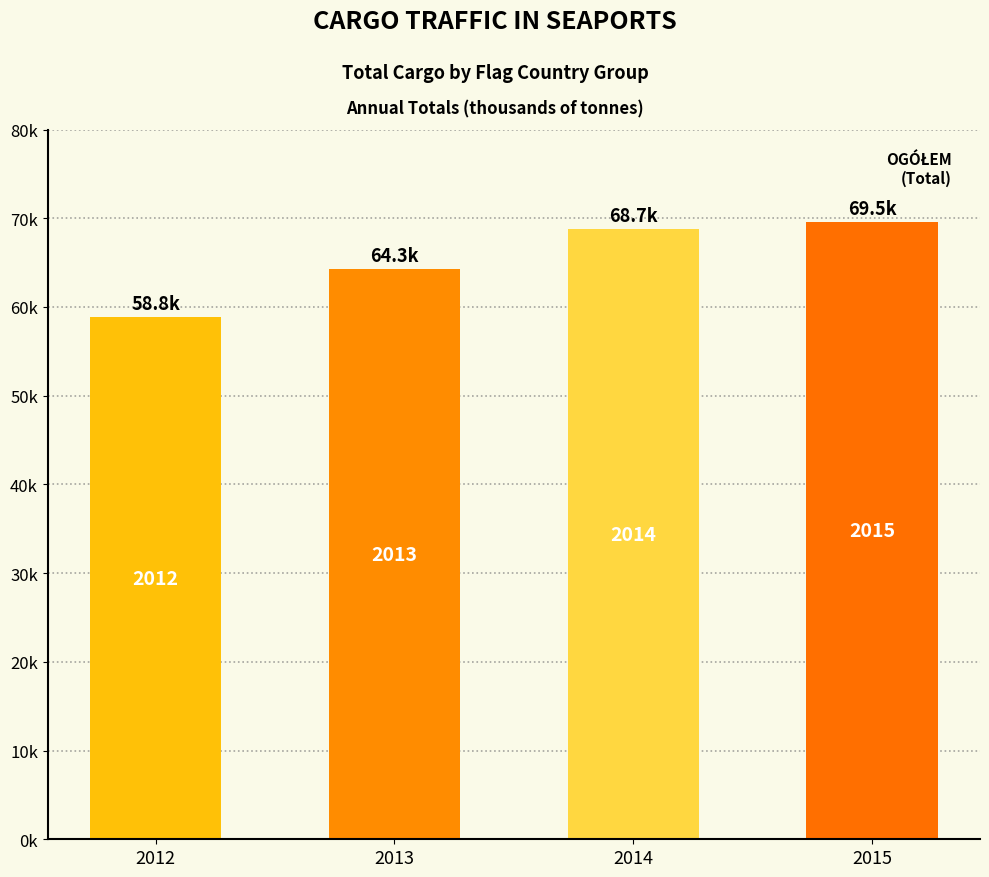

How many values exceed 68744?

1